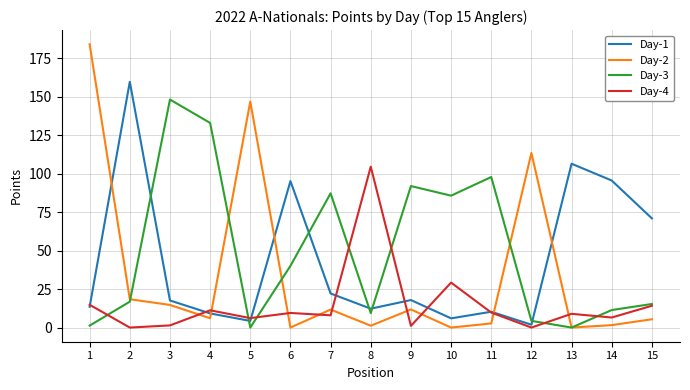

True or false: Day-1 and Day-4 intersect in this chart.

True